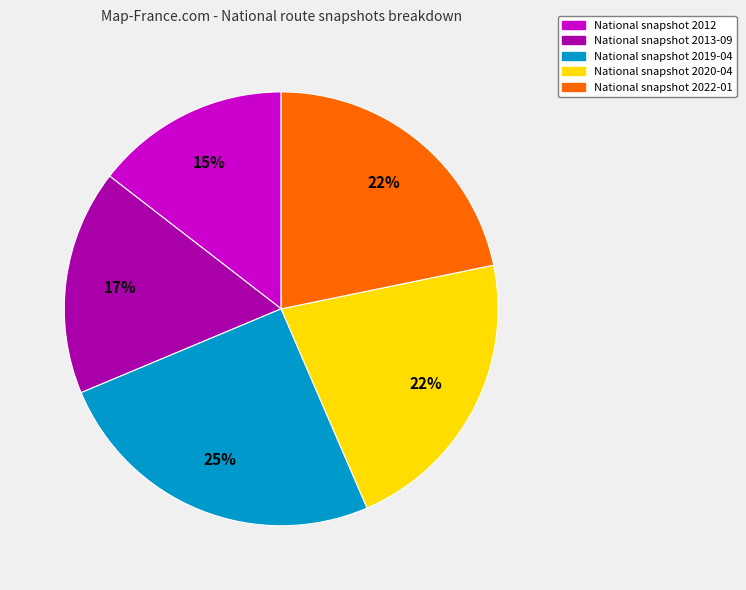

To the nearest percent, what is the average slice percentage?

20%